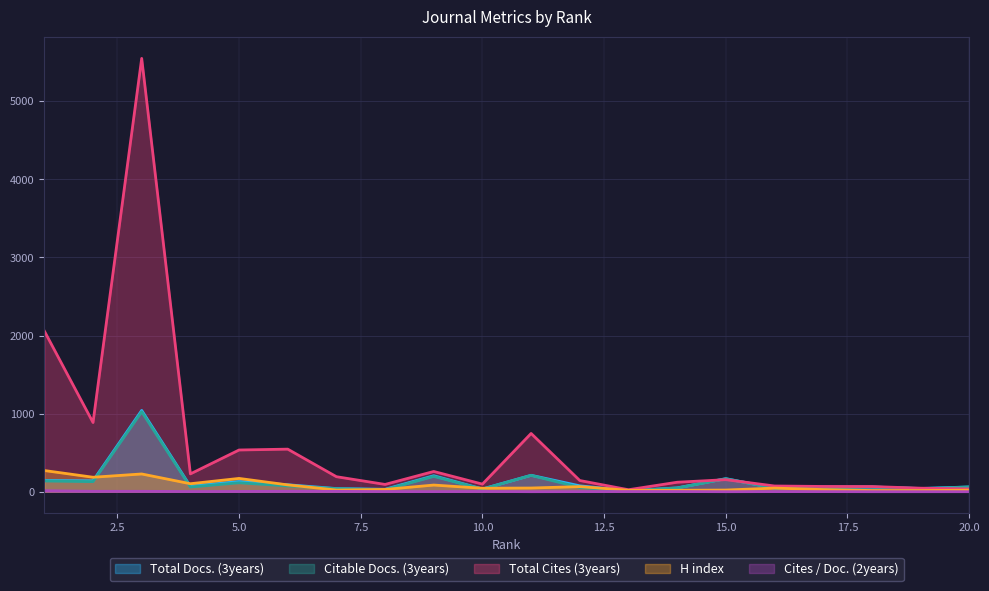

Which series has the largest total across all categories?

Total Cites (3years)